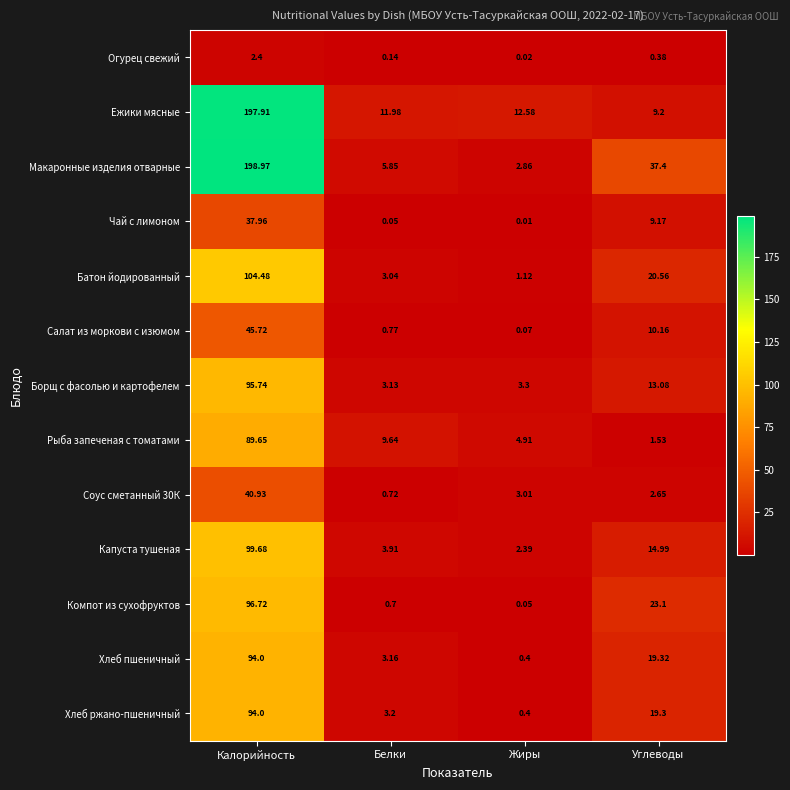

List the labels in order of Салат из моркови с изюмом value, largest first.

Калорийность, Углеводы, Белки, Жиры